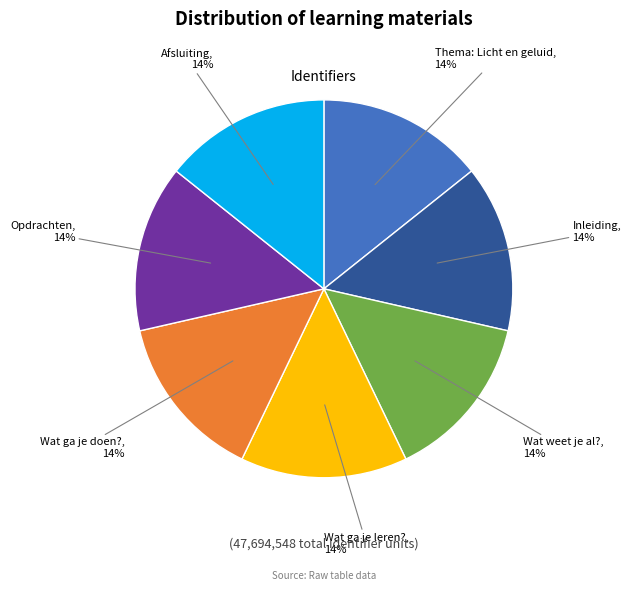

What is the ratio of the value at Opdrachten to the value at Wat ga je doen??

1.0